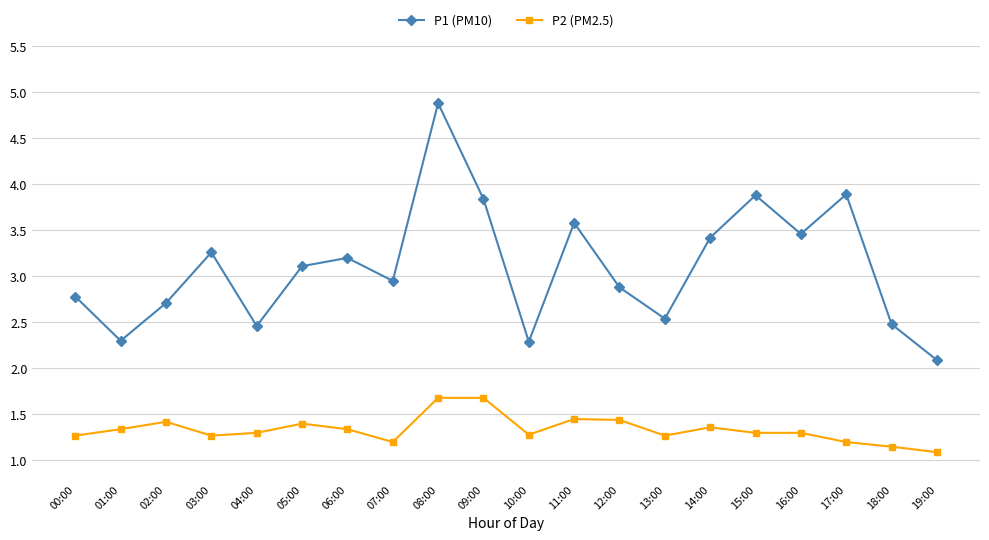

At which category does P2 (PM2.5) reach its first local peak?

02:00